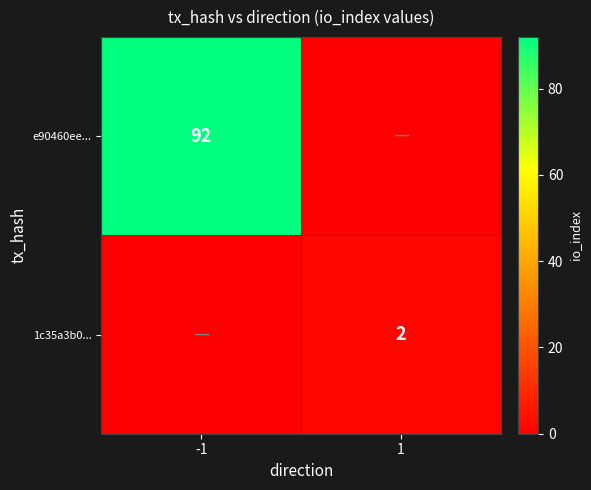

What is the spread (max minus min) of values at 1?

2